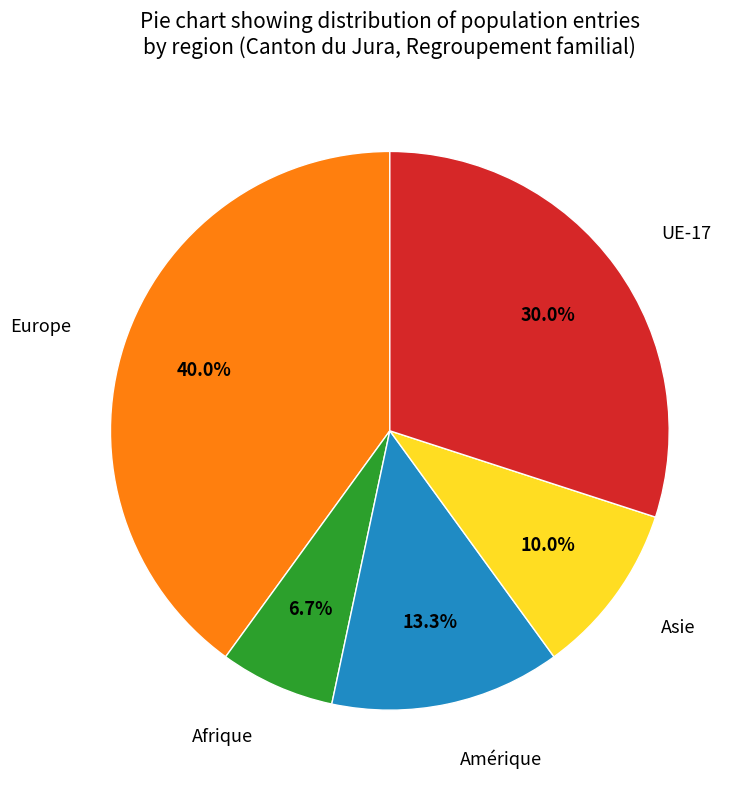

Is there any slice that represents more than half of the pie?

No